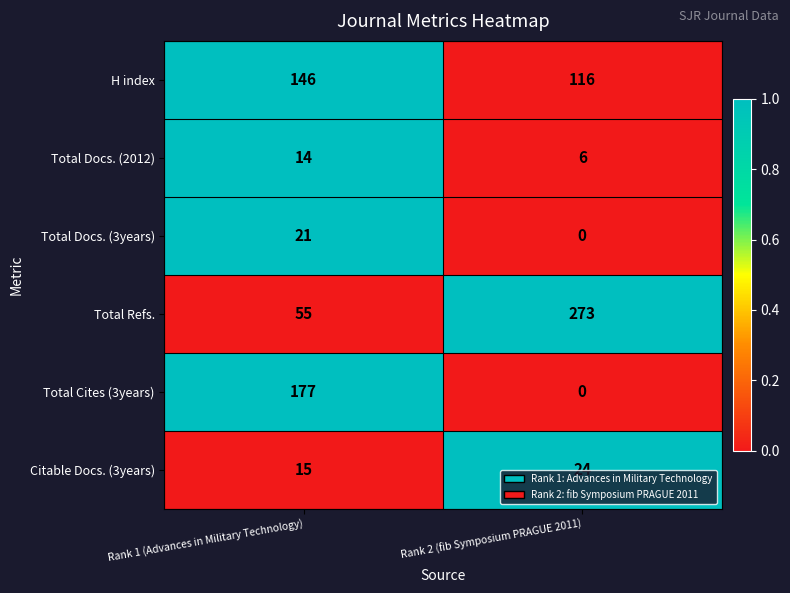

At which category is the sum across all series the highest?

Rank 1 (Advances in Military Technology)